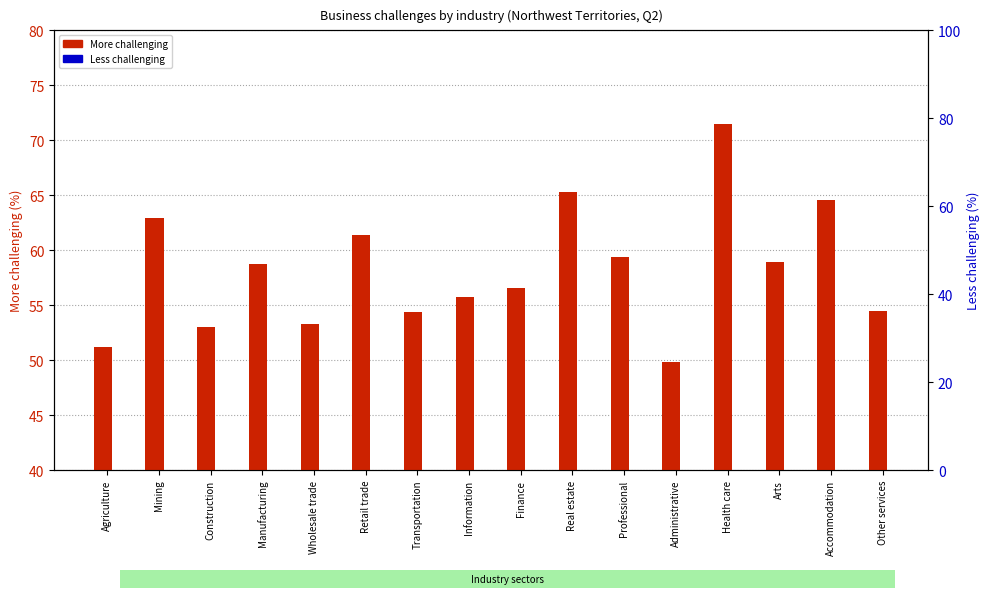

List the series in order of their peak value, highest first.

More challenging, Less challenging